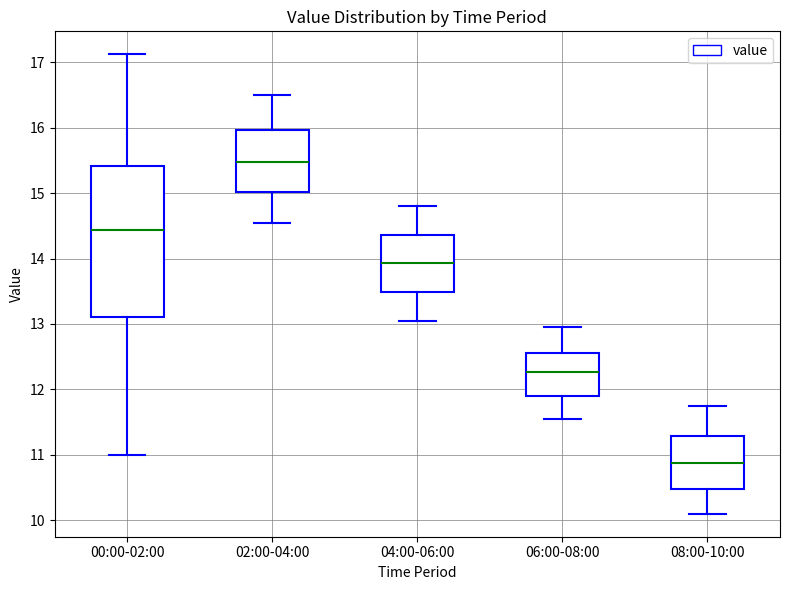

Where is the upper edge of the box for 06:00-08:00 on the y-axis? The values are not printed on the chart, so give them approximately, as read against the axis.

12.6